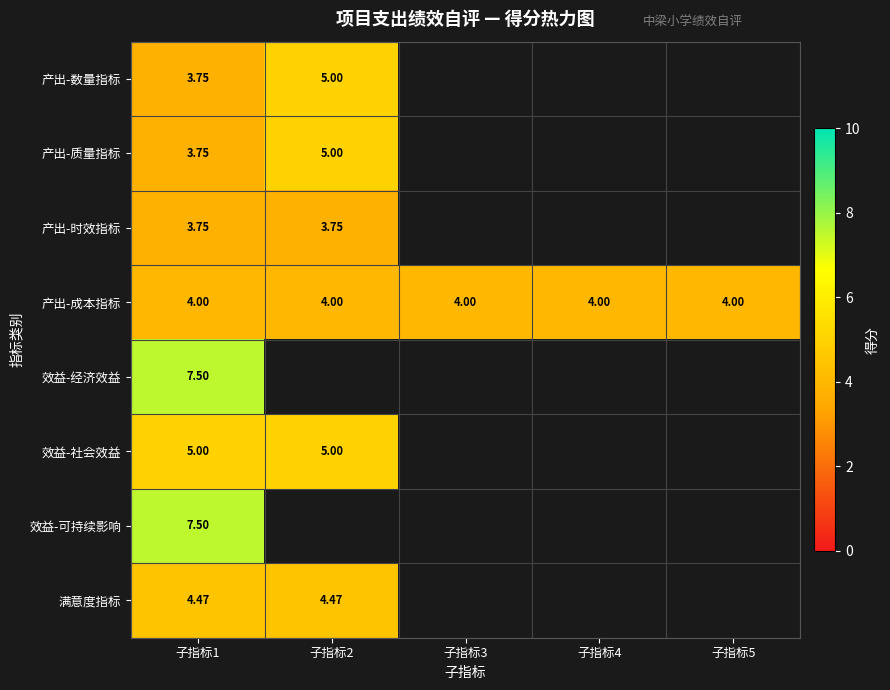

At which category does the chart reach its peak across all series?

子指标1